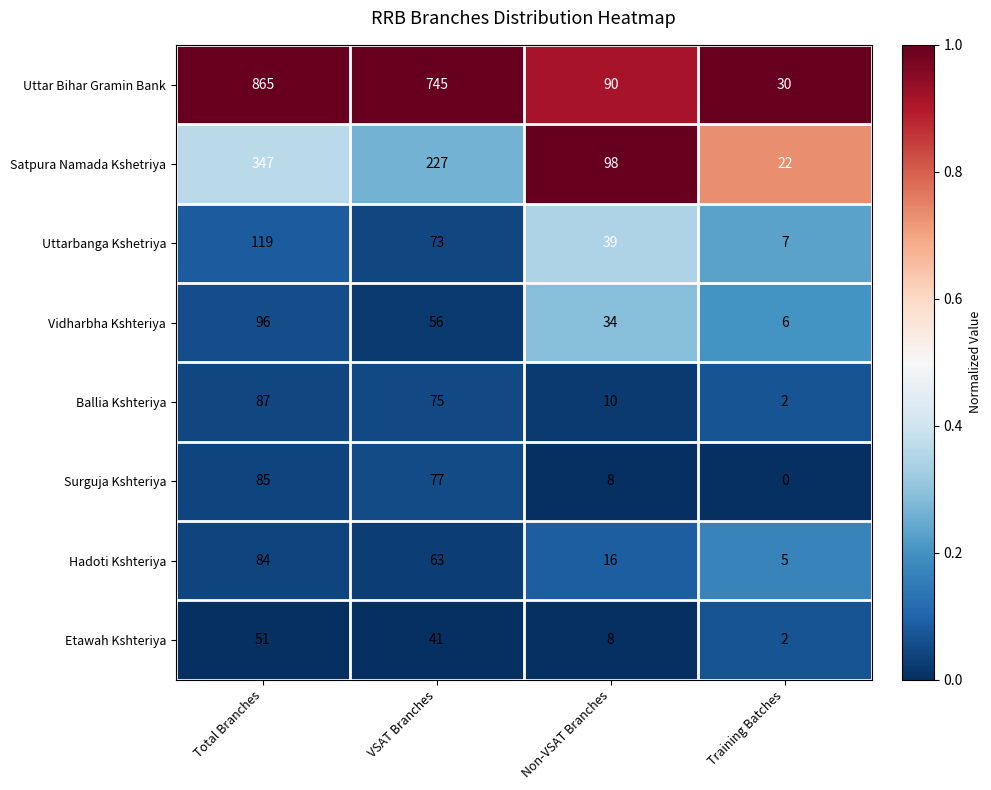

At how many categories does at least one series exceed 0?

4